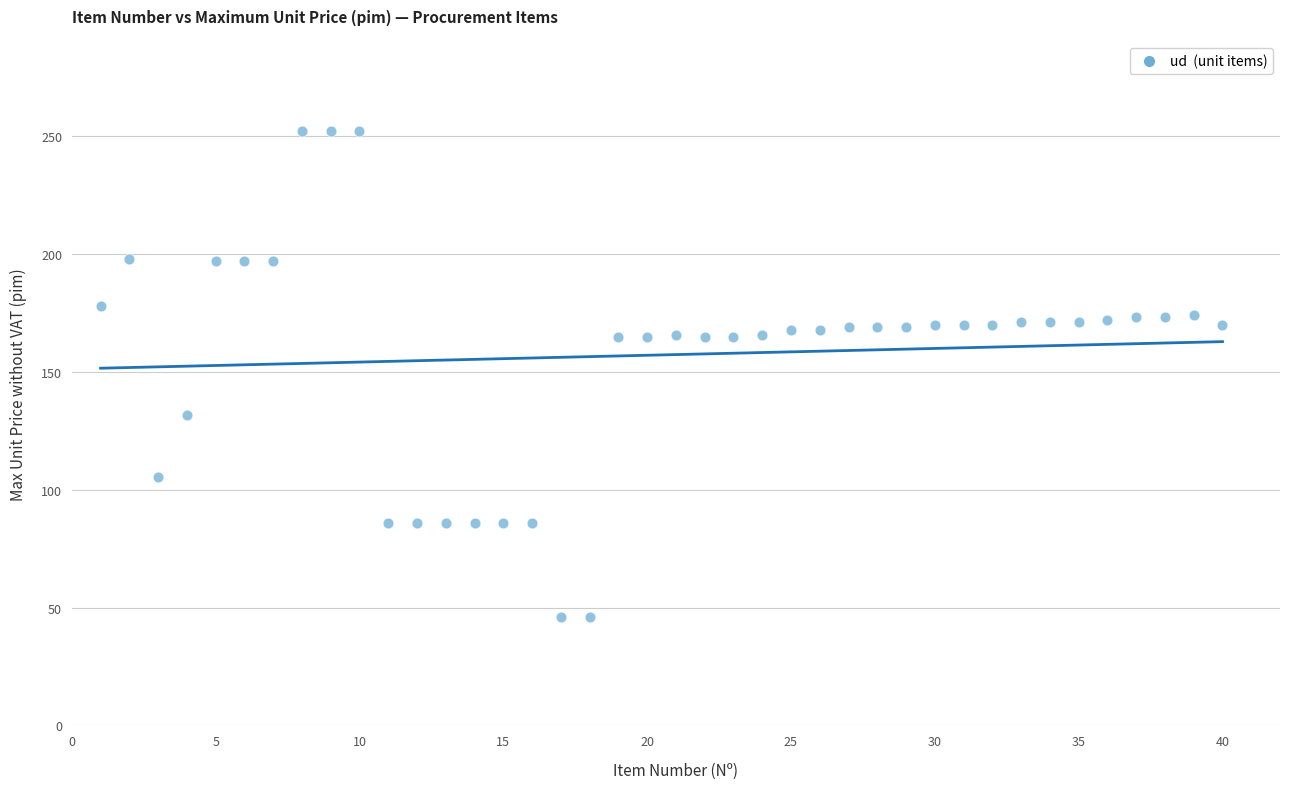

What is the range of X values (max minus min)?

39.0